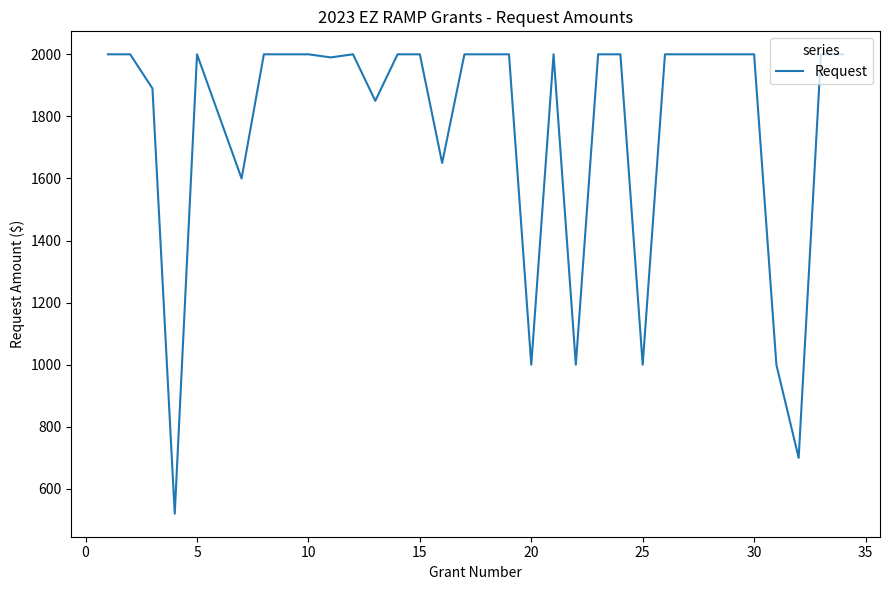

Reading left to right, transcribe all the data shown in this chart.

2000	2000	1890	520	2000	1800	1600	2000	2000	2000	1990	2000	1850	2000	2000	1650	2000	2000	2000	1000	2000	1000	2000	2000	1000	2000	2000	2000	2000	2000	1000	700	2000	2000